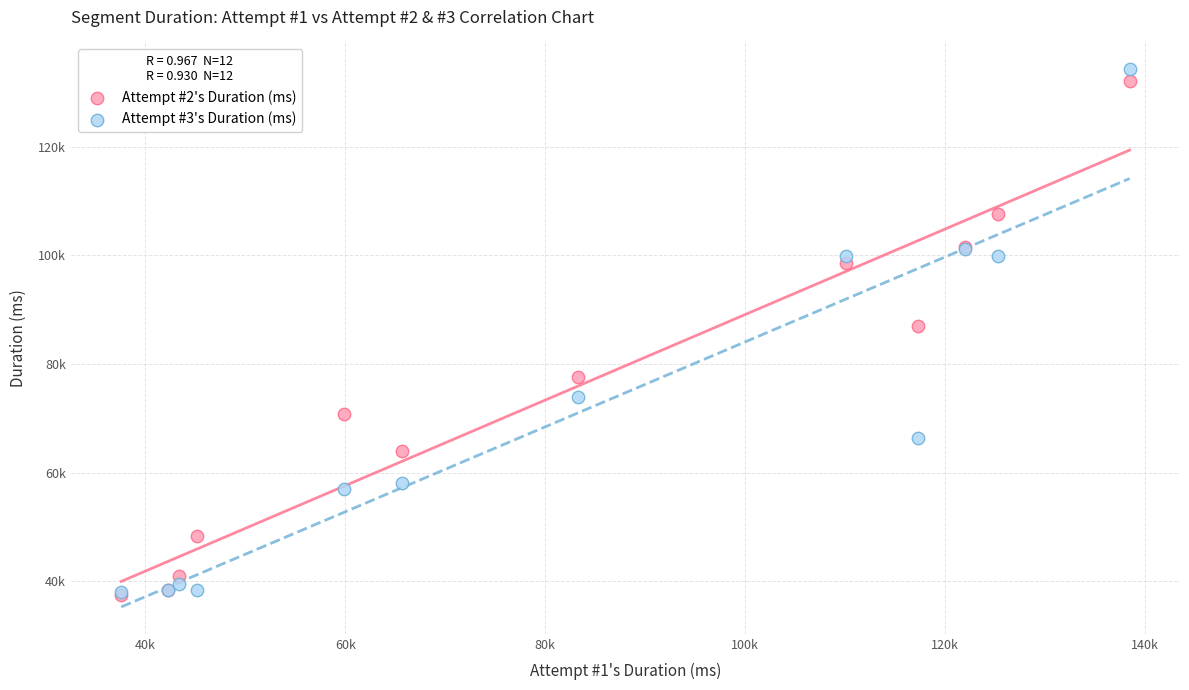

What are all the series names shown in the legend?

Attempt #2's Duration (ms), Attempt #3's Duration (ms)